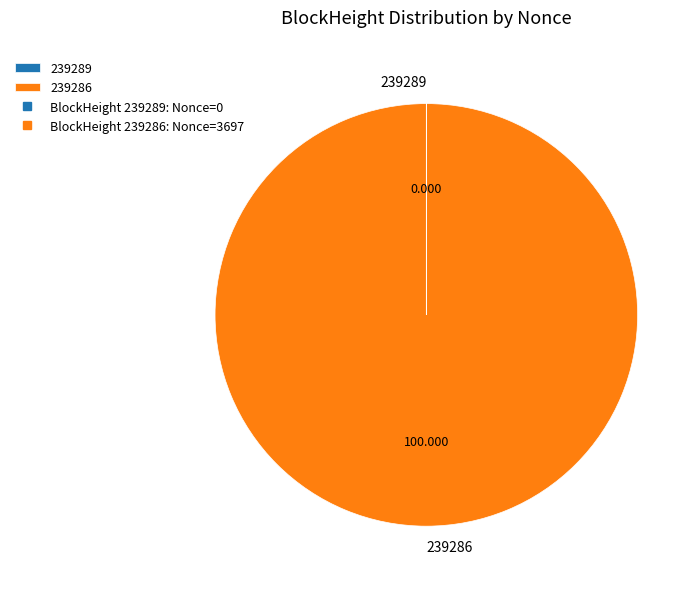

Is there a majority slice in this chart?

Yes